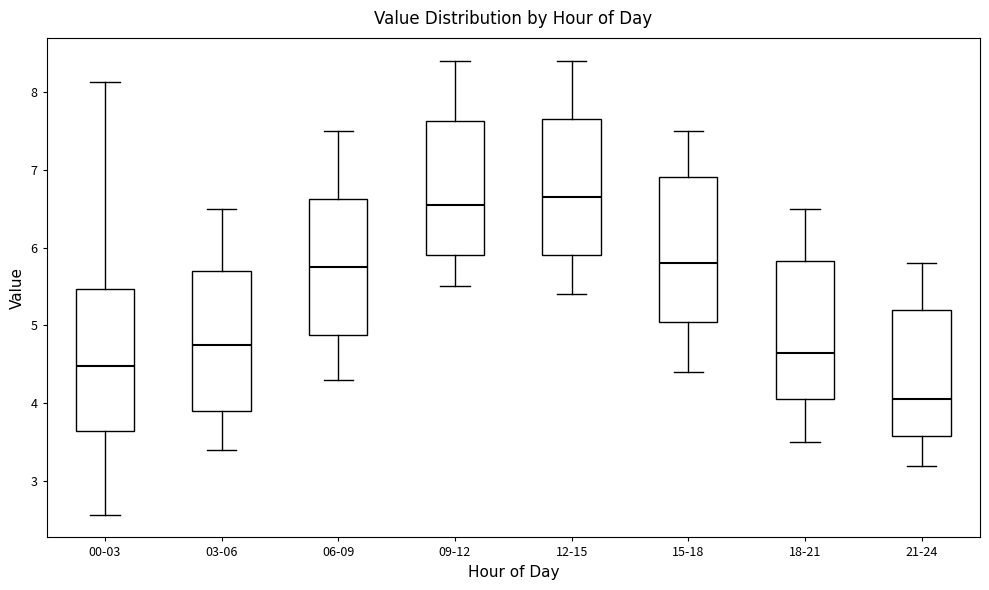

Which box has the highest median line?

12-15